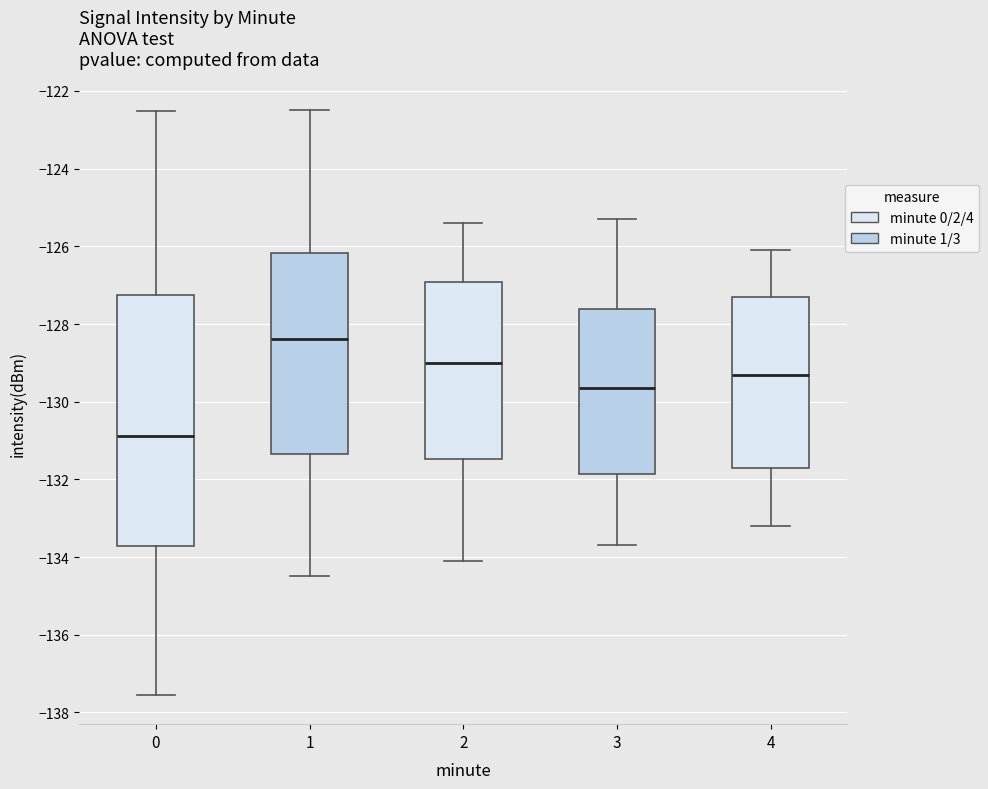

Reading left to right, transcribe this box plot: for each box, give where its median line is, the range the box spans, and where its two whiskers end, as read against the y-axis. The values are not printed on the chart, so give them approximately, as read against the axis.

0: median -130.8, box -133.8 to -127.2, whiskers -137.6 to -122.6
1: median -128.4, box -131.4 to -126.2, whiskers -134.4 to -122.6
2: median -129.0, box -131.4 to -127.0, whiskers -134.0 to -125.4
3: median -129.6, box -131.8 to -127.6, whiskers -133.6 to -125.2
4: median -129.2, box -131.6 to -127.2, whiskers -133.2 to -126.0